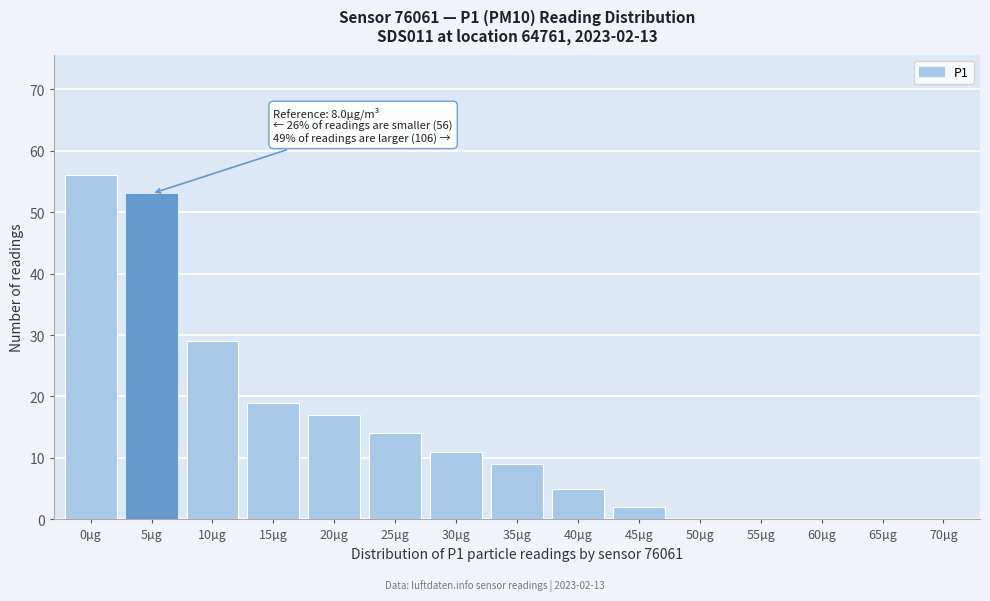

Reading left to right, transcribe all the data shown in this chart.

0µg=56	5µg=53	10µg=29	15µg=19	20µg=17	25µg=14	30µg=11	35µg=9	40µg=5	45µg=2	50µg=0	55µg=0	60µg=0	65µg=0	70µg=0